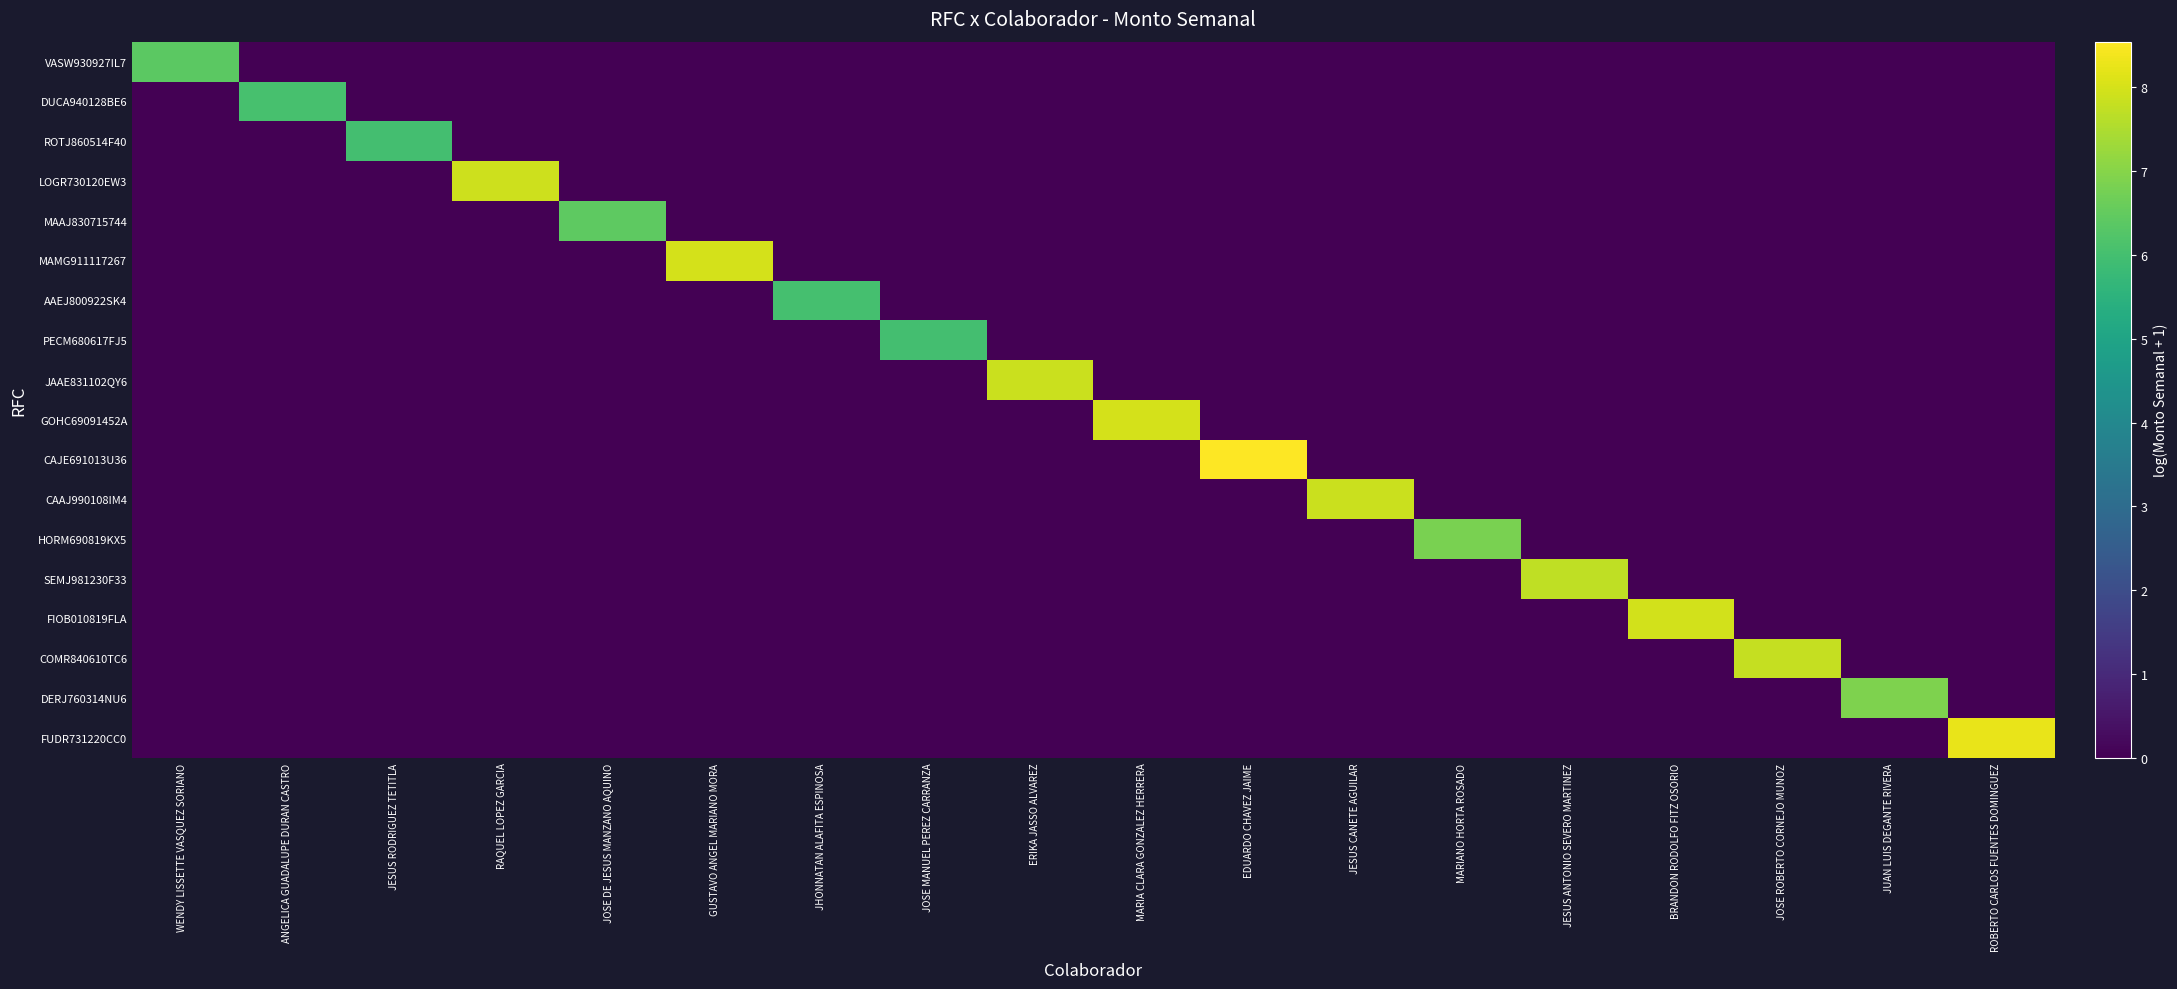

At how many categories does at least one series exceed 8?

3